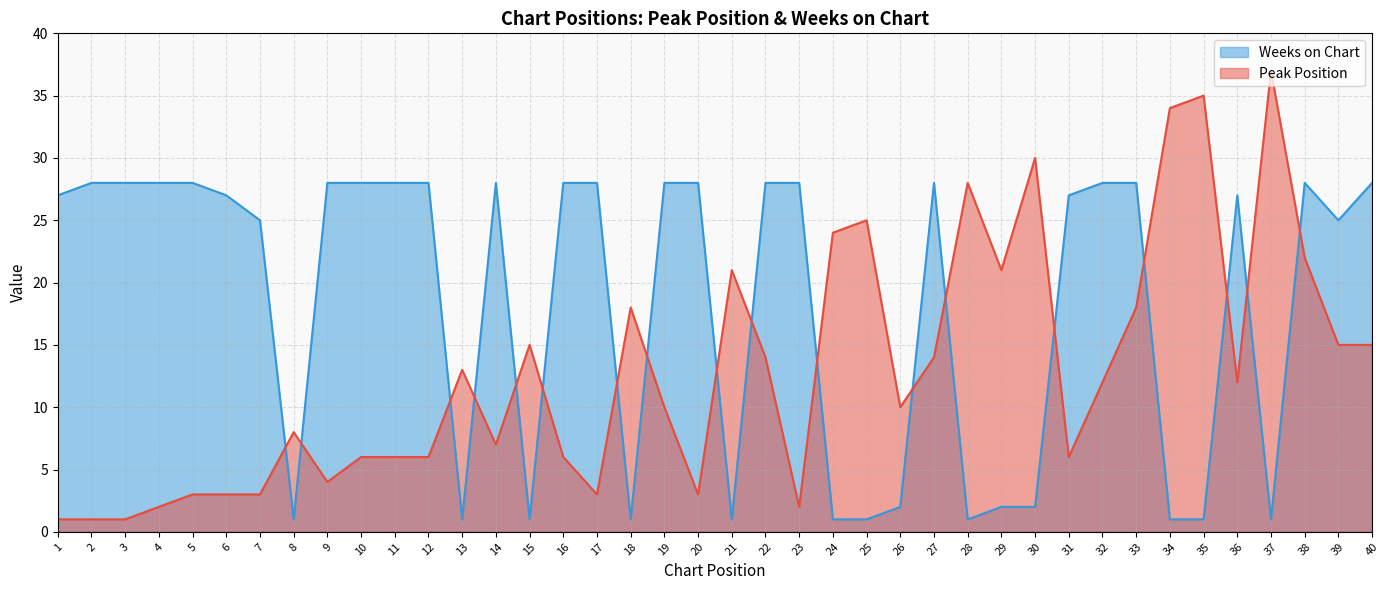

At which category does Peak Position reach its first local peak?

8